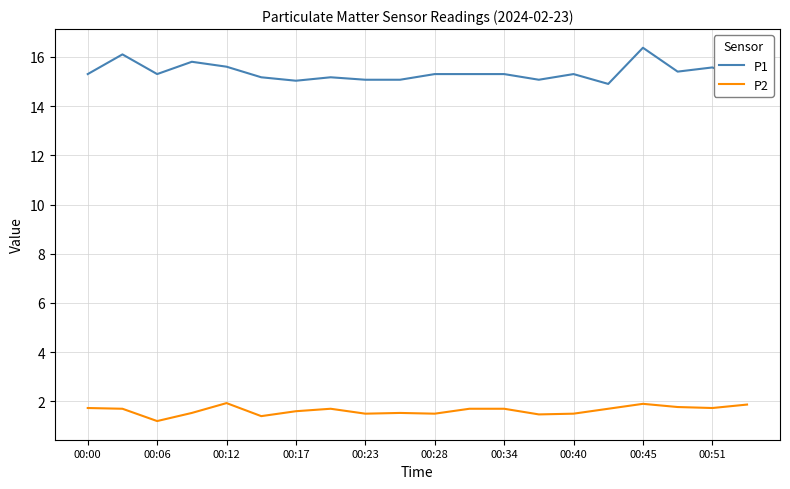

True or false: P1 and P2 intersect in this chart.

False